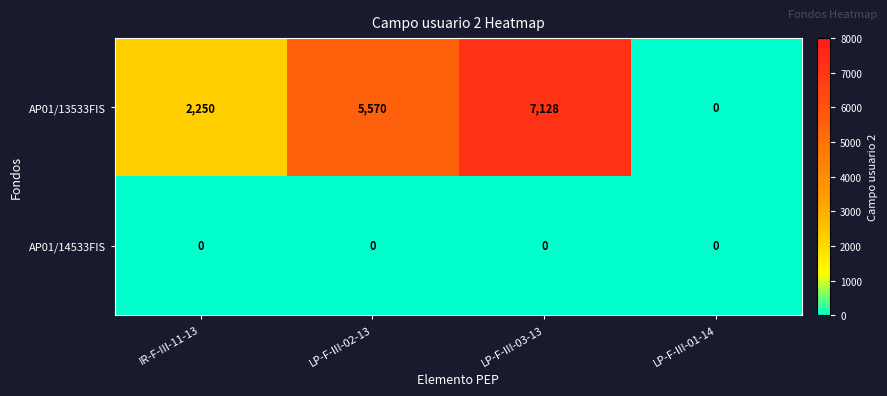

At which label is AP01/13533FIS closest to 3564?

IR-F-III-11-13